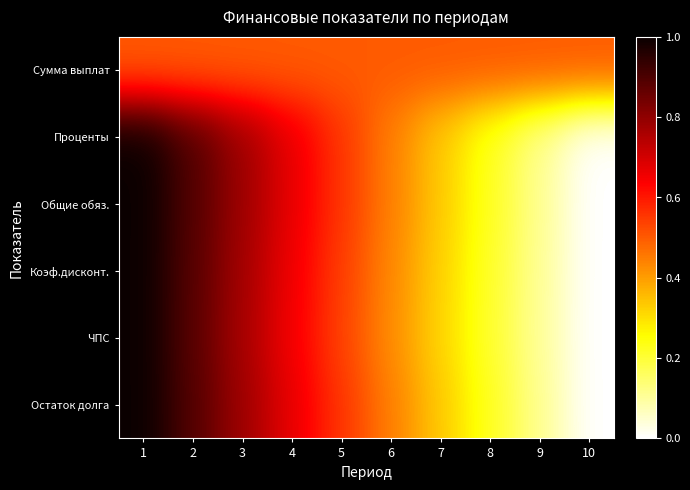

What is the total value across all series at 8?

1.6